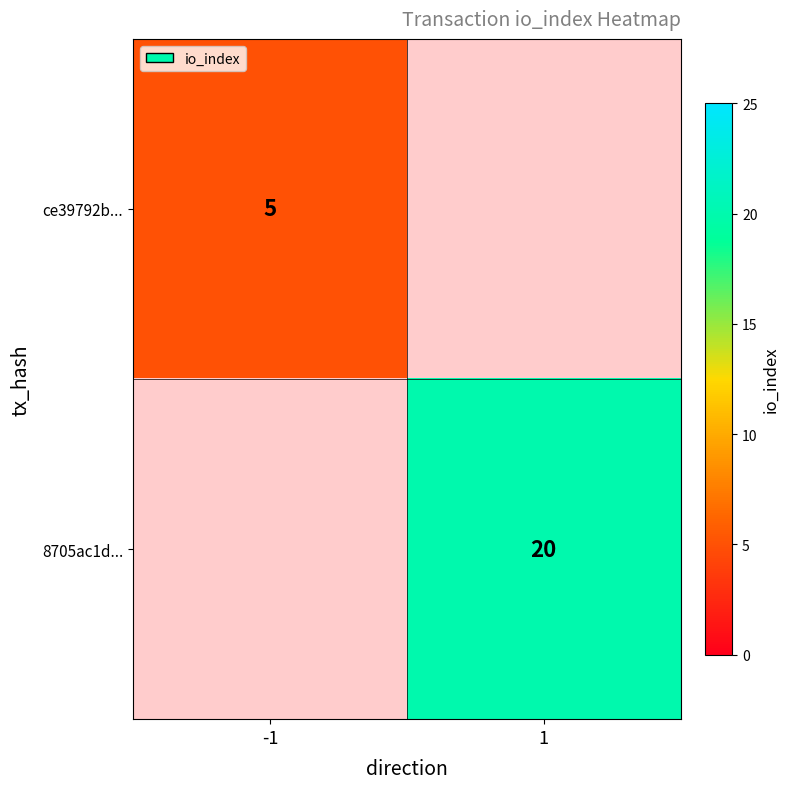

Which label corresponds to the smallest value in the chart?

-1